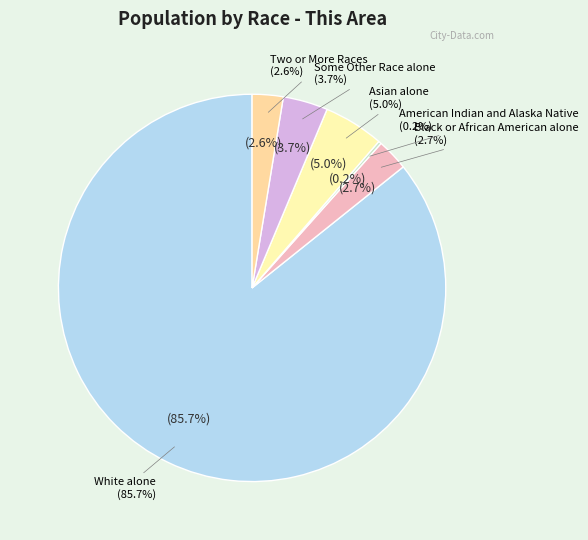

Count the number of slices in the pie.

6